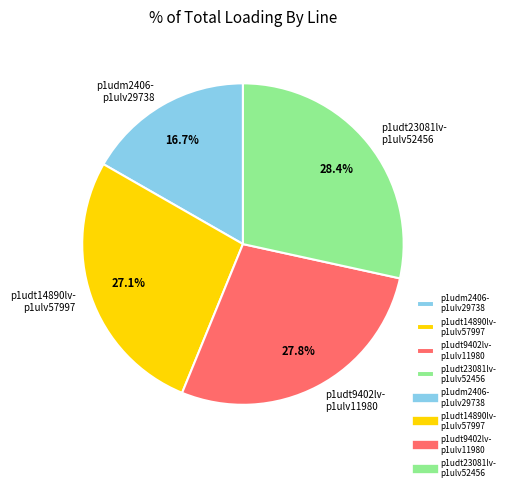

Which category has the biggest portion of the pie?

p1udt23081lv- p1ulv52456